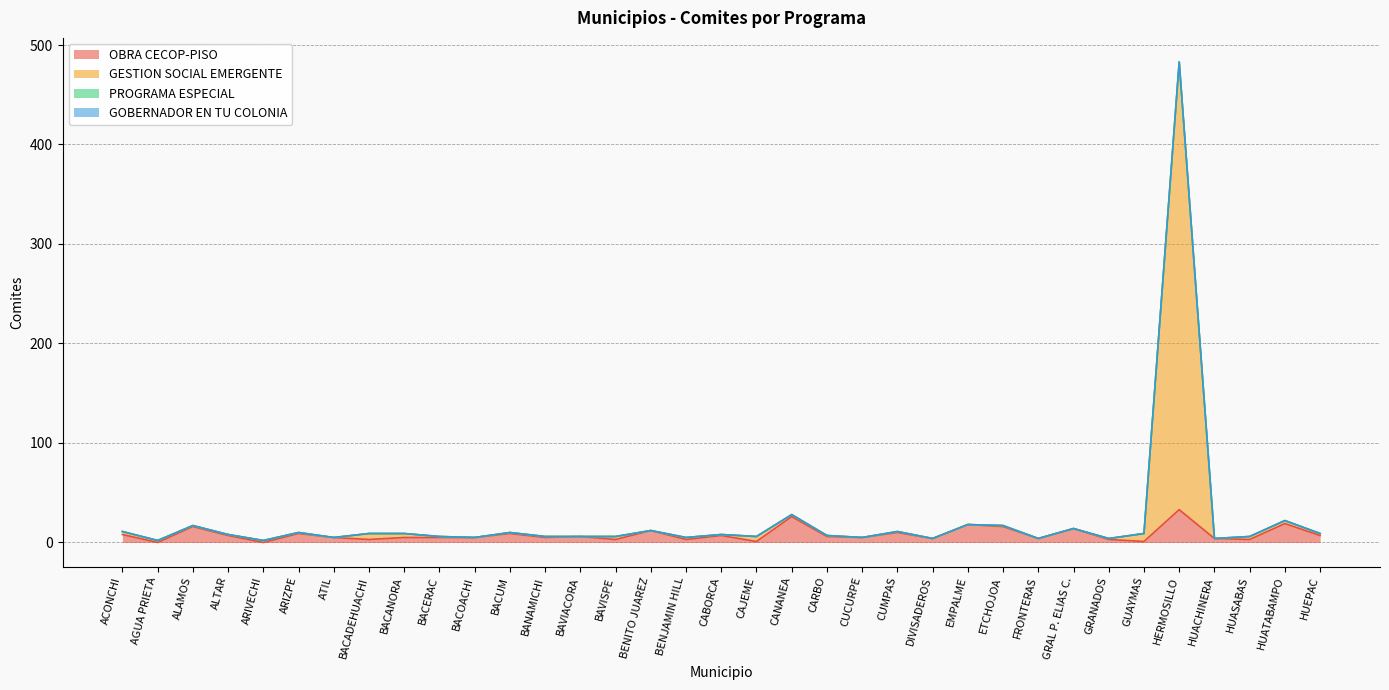

At which category does GESTION SOCIAL EMERGENTE reach its first local valley?

AGUA PRIETA